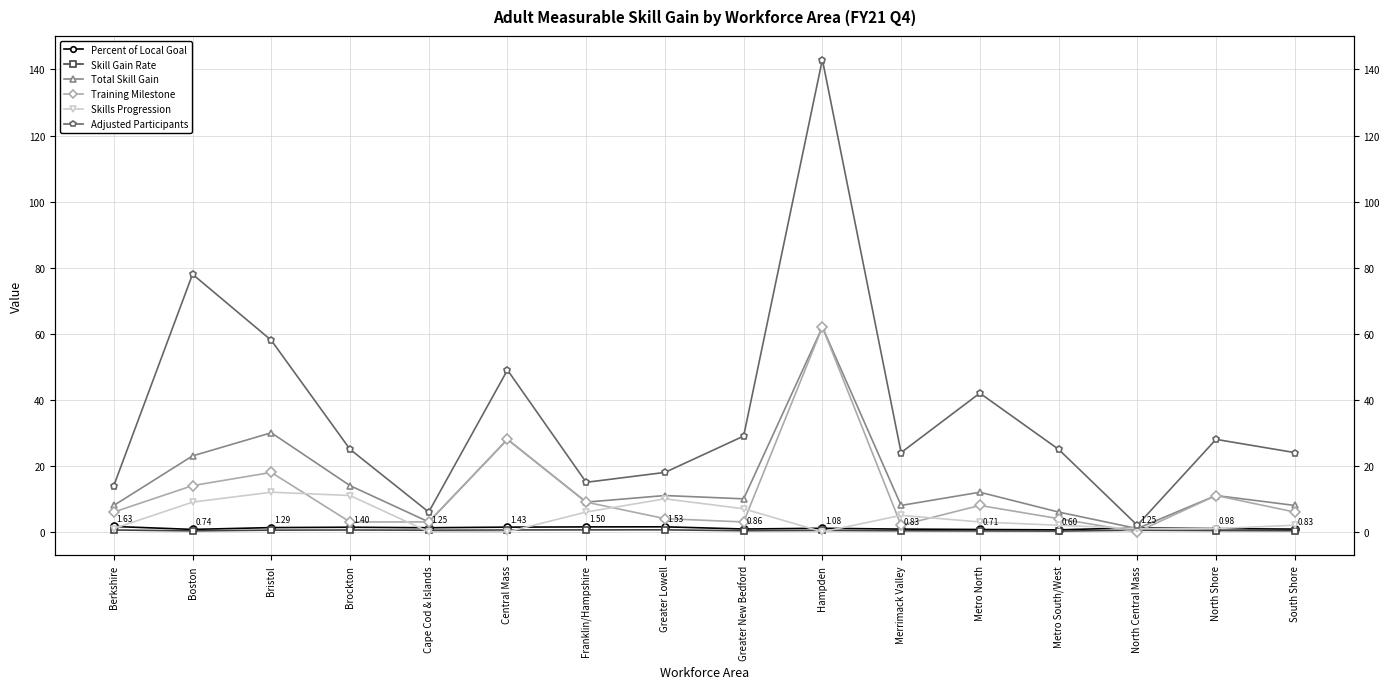

True or false: Percent of Local Goal has more than 2 points higher than both neighbors.

True